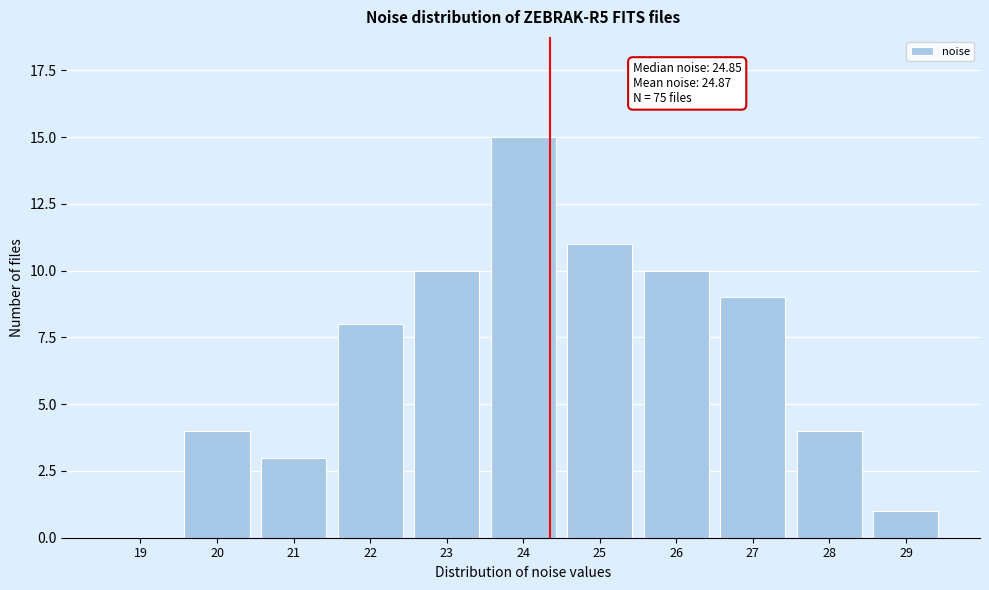

Reading left to right, transcribe all the data shown in this chart.

19=0	20=4	21=3	22=8	23=10	24=15	25=11	26=10	27=9	28=4	29=1